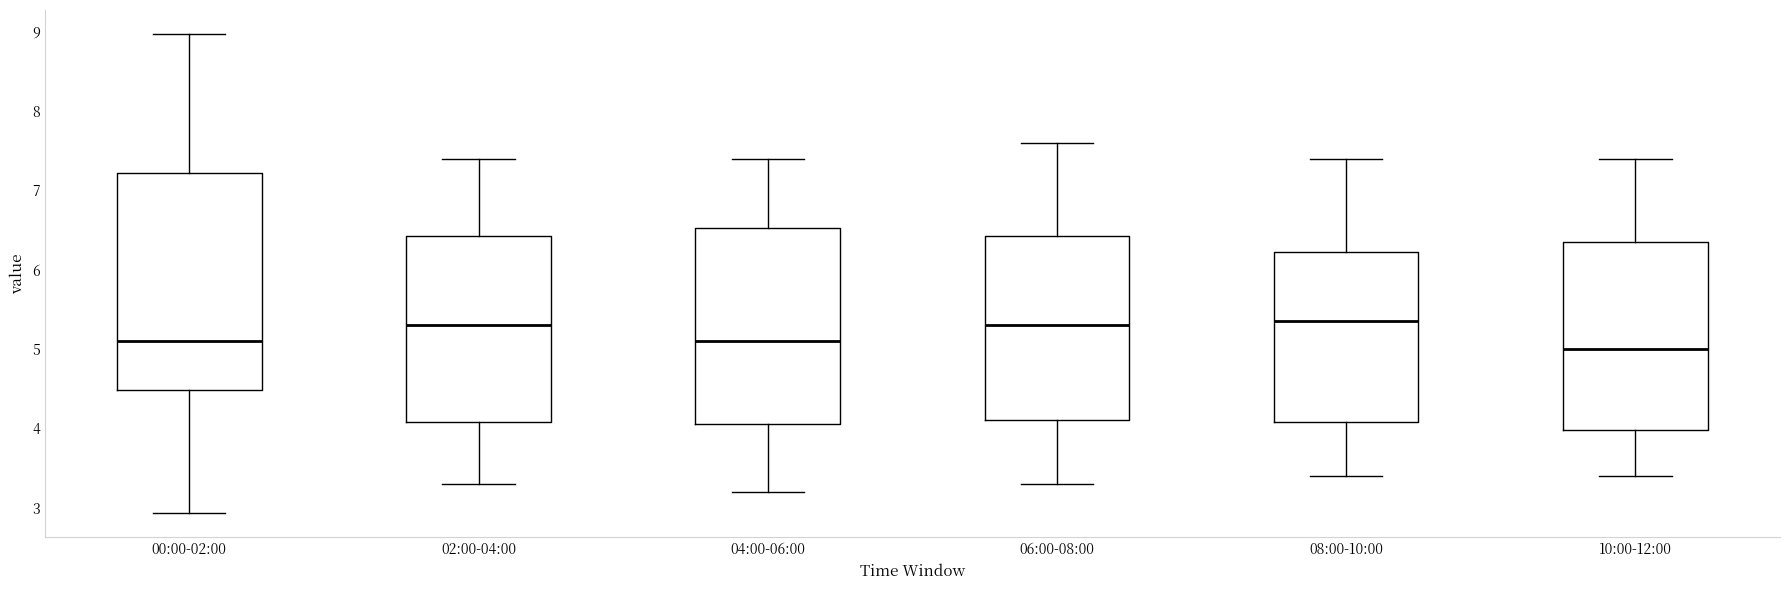

Reading left to right, transcribe this box plot: for each box, give where its median line is, the range the box spans, and where its two whiskers end, as read against the y-axis. The values are not printed on the chart, so give them approximately, as read against the axis.

00:00-02:00: median 5.1, box 4.5 to 7.2, whiskers 2.9 to 9.0
02:00-04:00: median 5.3, box 4.1 to 6.4, whiskers 3.3 to 7.4
04:00-06:00: median 5.1, box 4.1 to 6.5, whiskers 3.2 to 7.4
06:00-08:00: median 5.3, box 4.1 to 6.4, whiskers 3.3 to 7.6
08:00-10:00: median 5.4, box 4.1 to 6.2, whiskers 3.4 to 7.4
10:00-12:00: median 5.0, box 4.0 to 6.4, whiskers 3.4 to 7.4